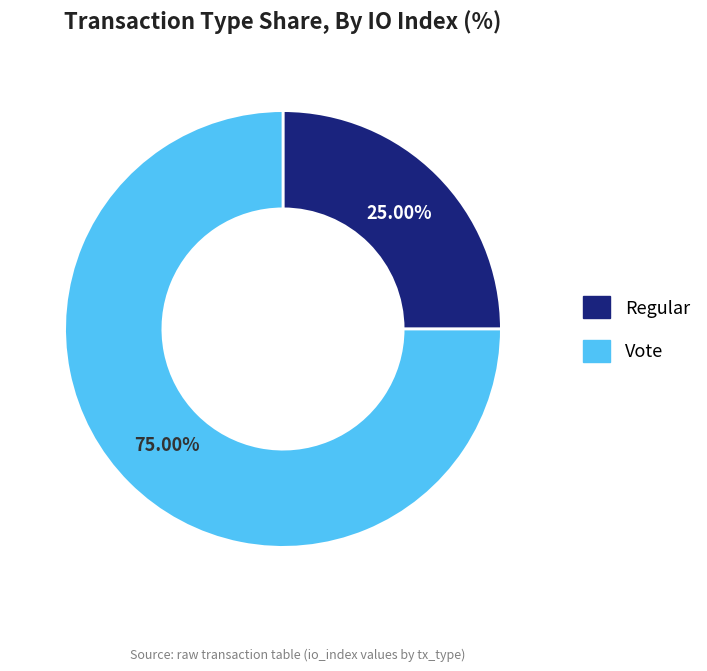

What percentage do Regular and Vote together represent?

100.0%